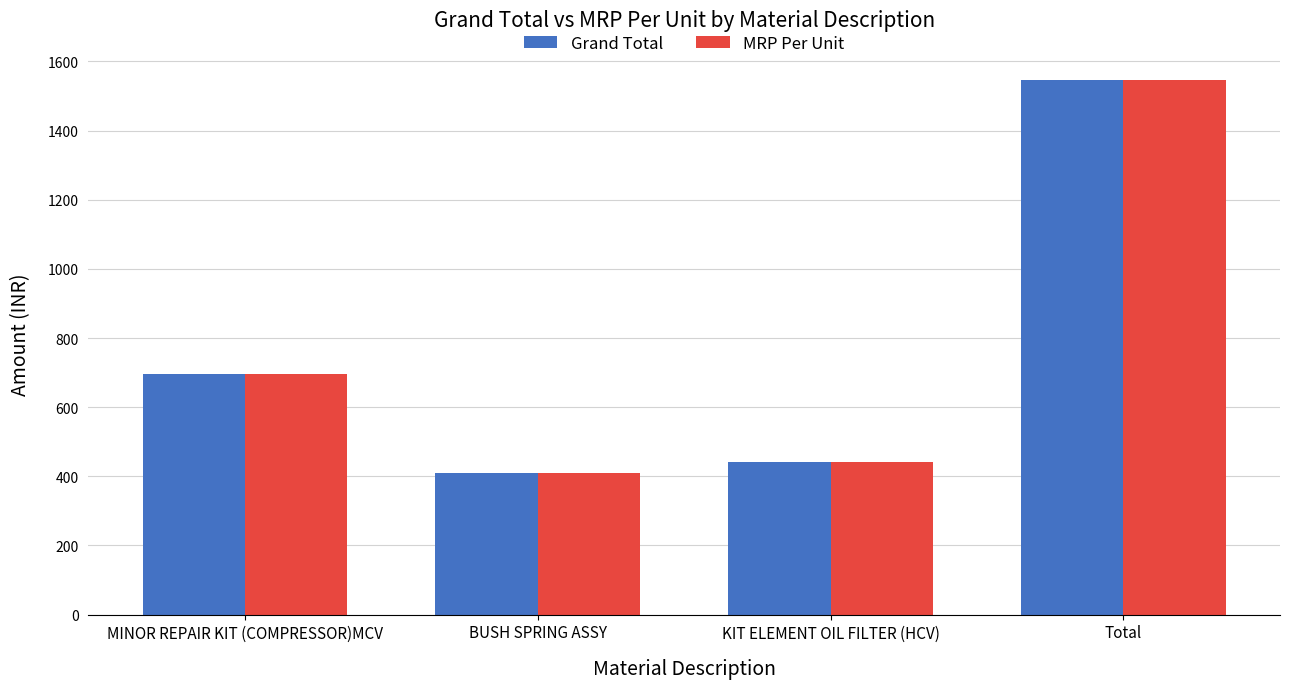

Reading right to left, list all the values displayed in this chart.

Grand Total: 1545	440	410	695
MRP Per Unit: 1545	440	410	695